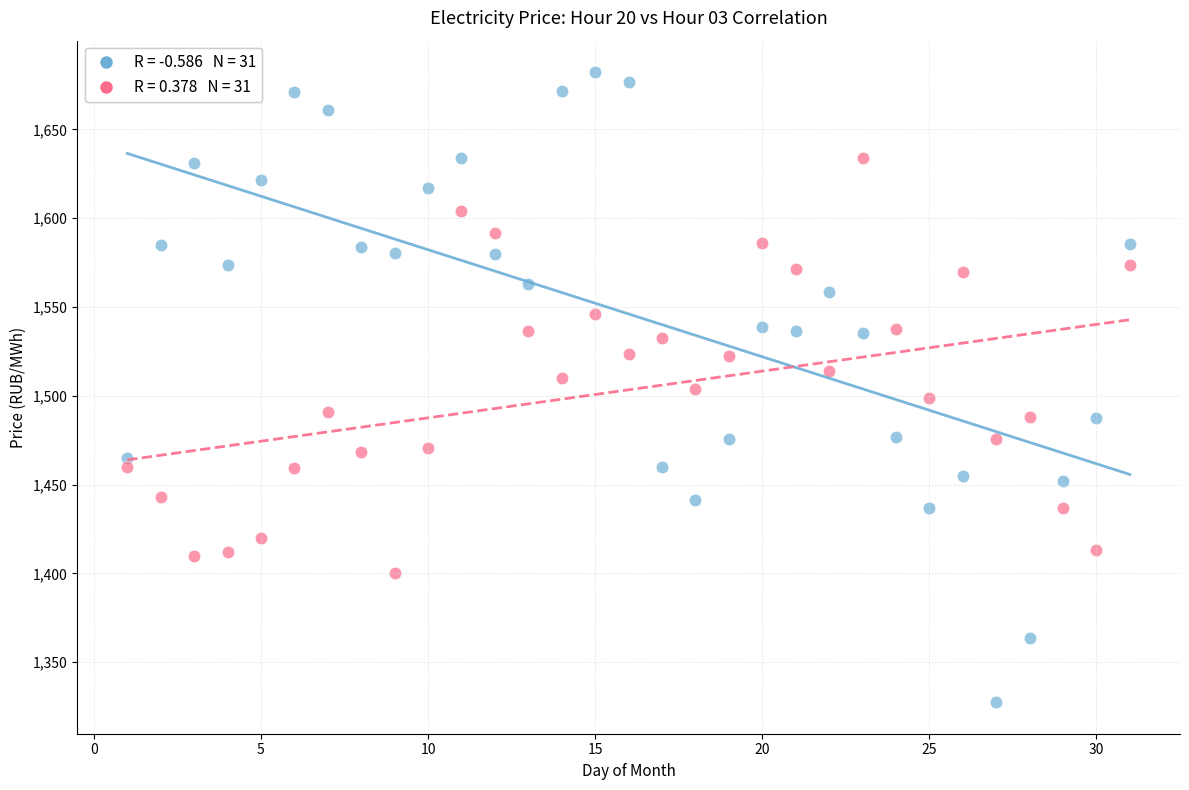

Across all data points, what is the range of Y values (max minus min)?

354.7